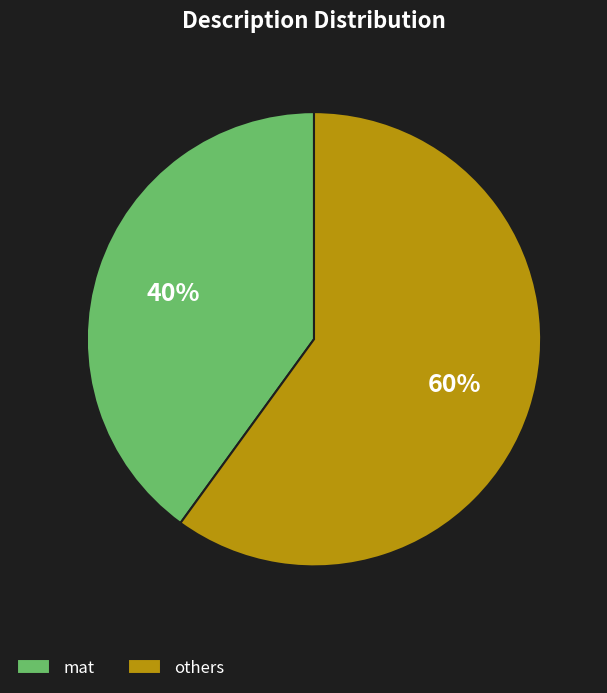

How many slices are in this pie chart?

2